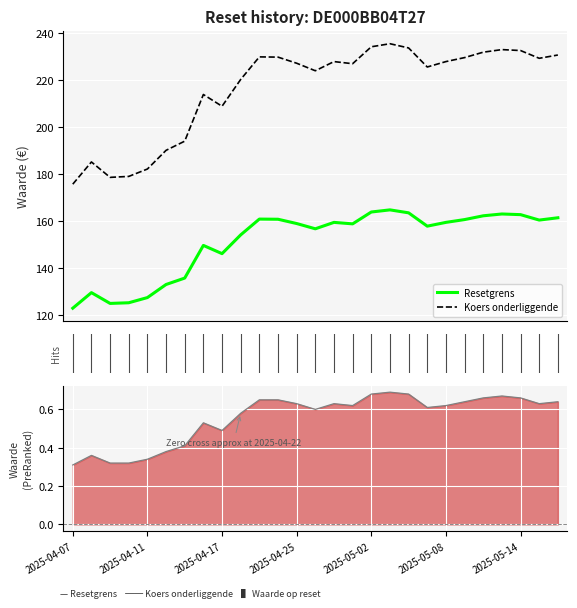

How many data points in Koers onderliggende are above 227?

15